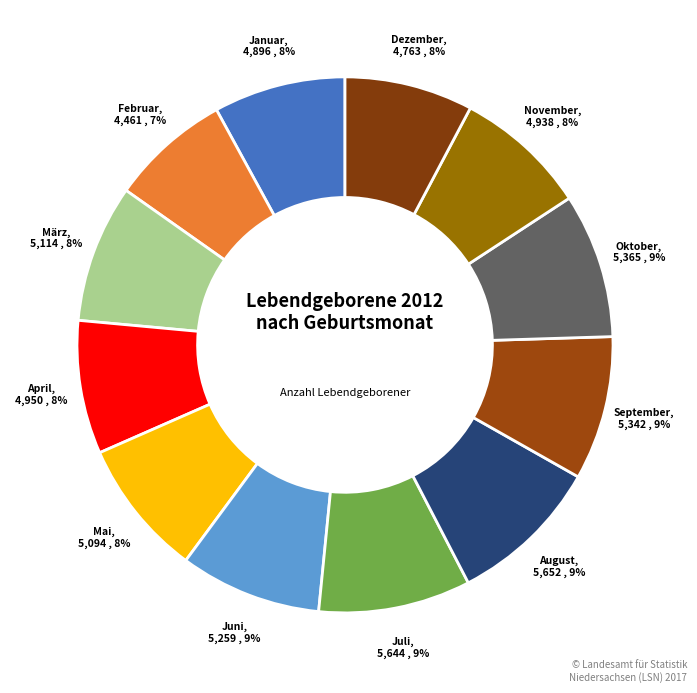

The September slice represents 9% of the pie. True or false?

True